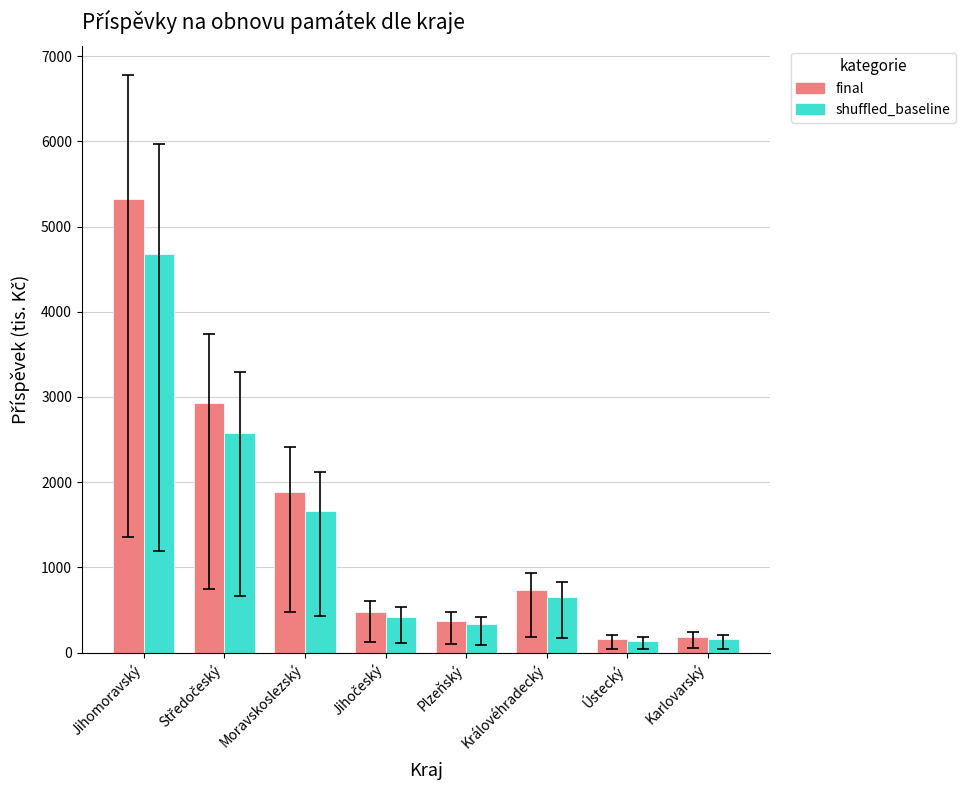

Rank the series by their maximum value, from lowest to highest.

shuffled_baseline, final